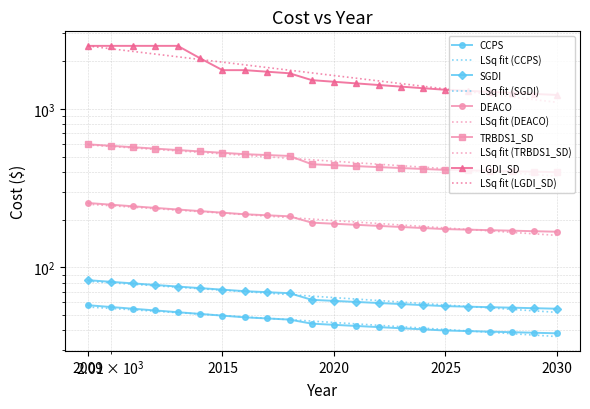

Reading left to right, what are all the values shown in this chart?

CCPS: 57.6	56.1	54.7	53.4	52.0	50.8	49.5	48.3	47.5	46.8	44.0	43.3	42.6	41.9	41.2	40.5	39.9	39.5	39.2	38.9	38.6	38.3
SGDI: 82.9	81.0	79.1	77.3	75.6	73.9	72.2	70.7	69.6	68.6	62.3	61.4	60.4	59.5	58.6	57.7	56.8	56.4	56.0	55.6	55.2	54.8
DEACO: 254.7	248.7	242.8	237.2	231.7	226.4	221.3	216.3	213.0	209.9	191.4	188.4	185.4	182.6	179.7	177.0	174.2	172.9	171.6	170.3	169.0	167.7
TRBDS1_SD: 597.8	585.4	573.3	561.6	550.2	539.2	528.5	518.2	511.5	504.9	447.5	441.3	435.3	429.3	423.5	417.8	412.2	409.5	406.8	404.1	401.4	398.8
LGDI_SD: 2503.1	2503.1	2503.1	2503.1	2503.1	2089.4	1758.3	1758.3	1718.6	1680.1	1520.6	1484.8	1450.1	1416.4	1383.8	1352.1	1321.4	1301.5	1282.0	1262.9	1244.2	1225.9